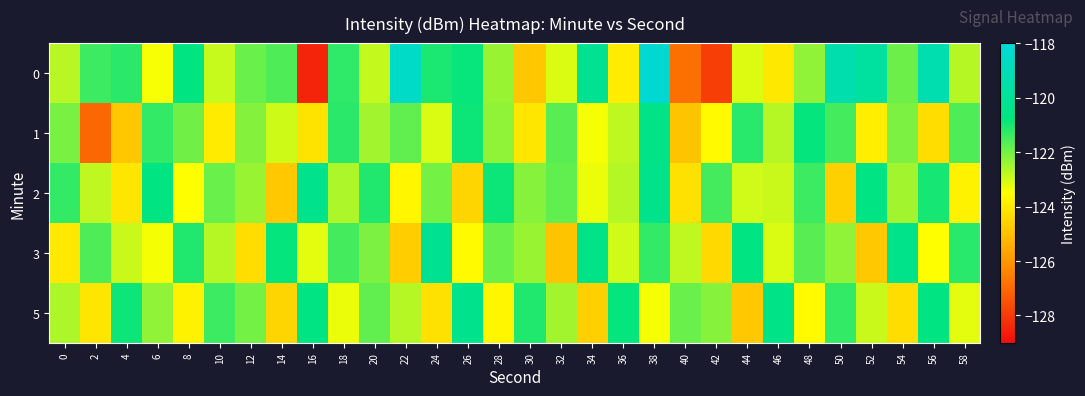

At how many categories does at least one series exceed -119?

2